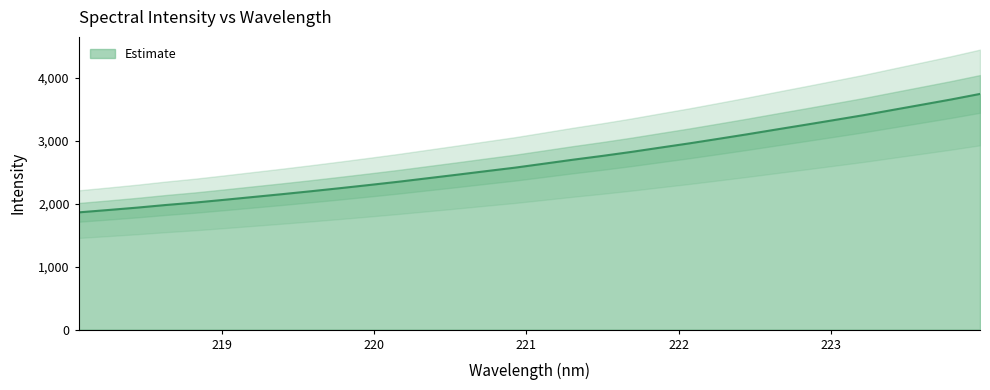

List the labels in order of value, largest first.

223.9802, 223.7895, 223.5987, 223.408, 223.2172, 223.0264, 222.8355, 222.6447, 222.4538, 222.263, 222.0721, 221.8812, 221.6902, 221.4993, 221.3083, 221.1174, 220.9264, 220.7354, 220.5444, 220.3533, 220.1623, 219.9712, 219.7801, 219.589, 219.3979, 219.2067, 219.0156, 218.8244, 218.6332, 218.442, 218.2508, 218.0596